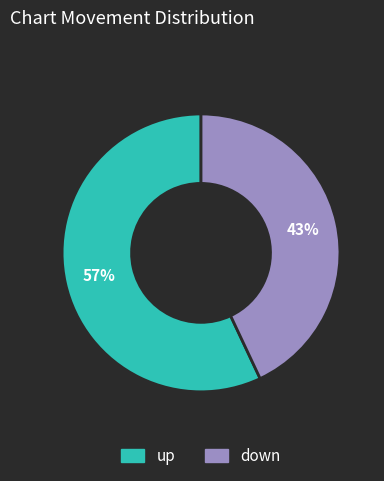

Which slice is the largest?

up